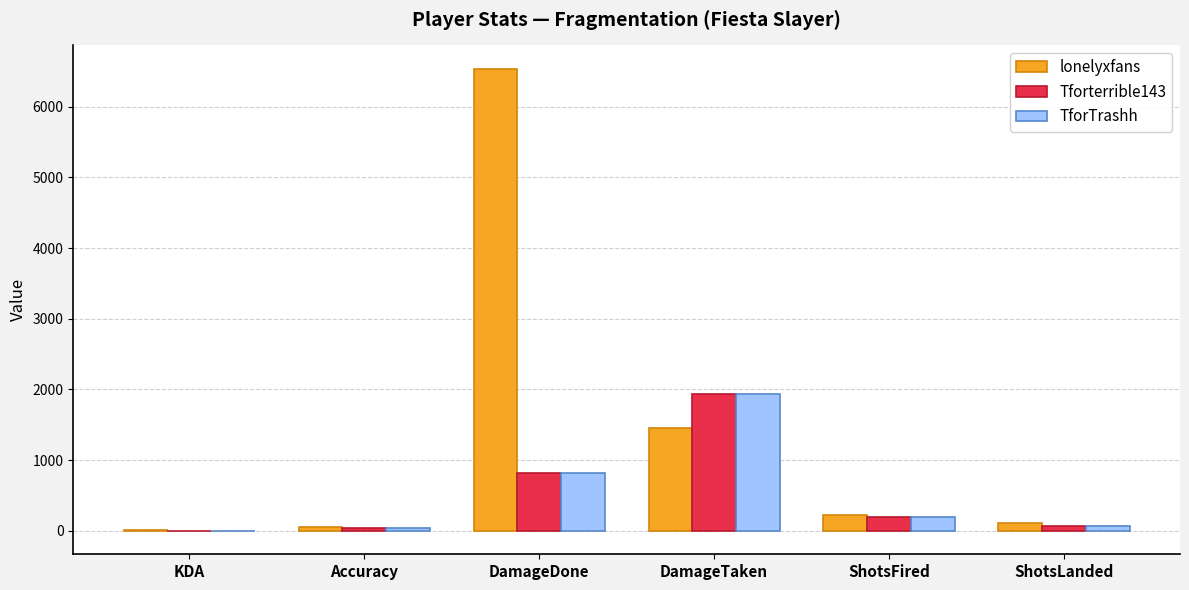

At which label is TforTrashh closest to 967?

DamageDone